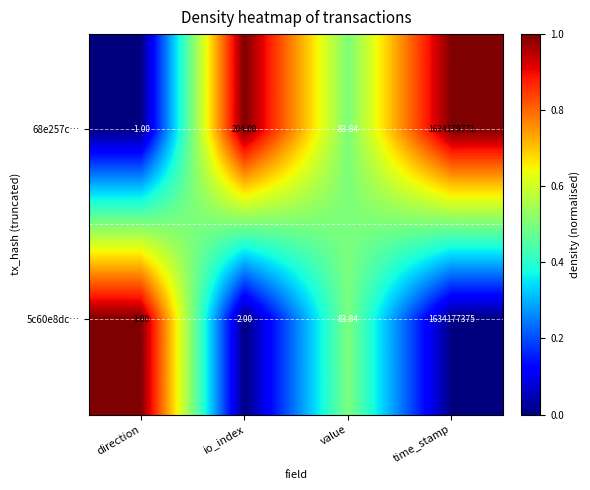

Where is 5c60e8dc… nearest to the value 817088688?

value